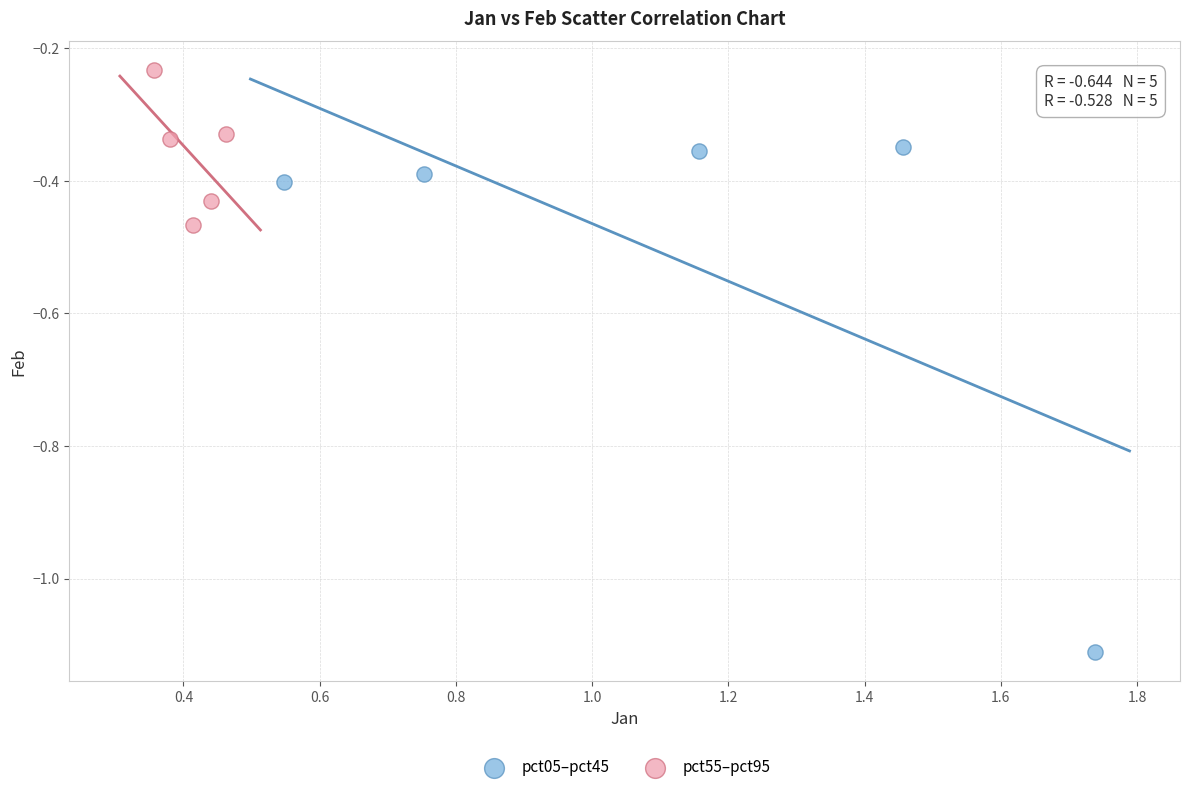

Which series contains the highest Y value?

pct55–pct95